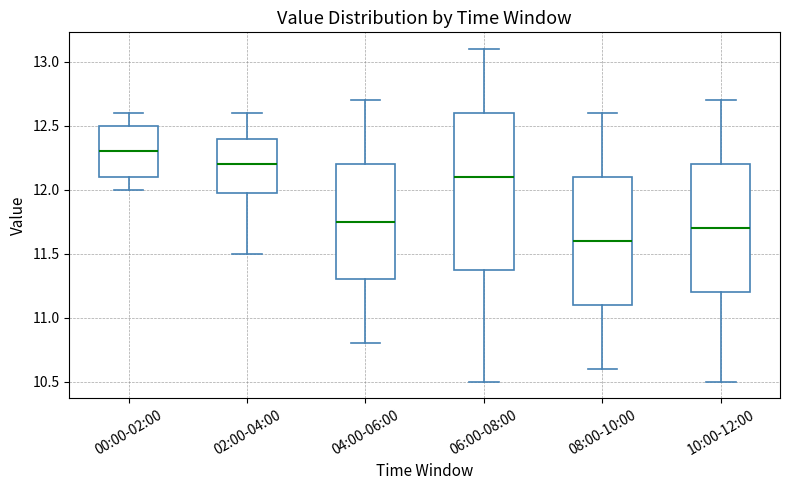

Reading left to right, transcribe this box plot: for each box, give where its median line is, the range the box spans, and where its two whiskers end, as read against the y-axis. The values are not printed on the chart, so give them approximately, as read against the axis.

00:00-02:00: median 12.30, box 12.10 to 12.50, whiskers 12.00 to 12.60
02:00-04:00: median 12.20, box 12.00 to 12.40, whiskers 11.50 to 12.60
04:00-06:00: median 11.75, box 11.30 to 12.20, whiskers 10.80 to 12.70
06:00-08:00: median 12.10, box 11.40 to 12.60, whiskers 10.50 to 13.10
08:00-10:00: median 11.60, box 11.10 to 12.10, whiskers 10.60 to 12.60
10:00-12:00: median 11.70, box 11.20 to 12.20, whiskers 10.50 to 12.70